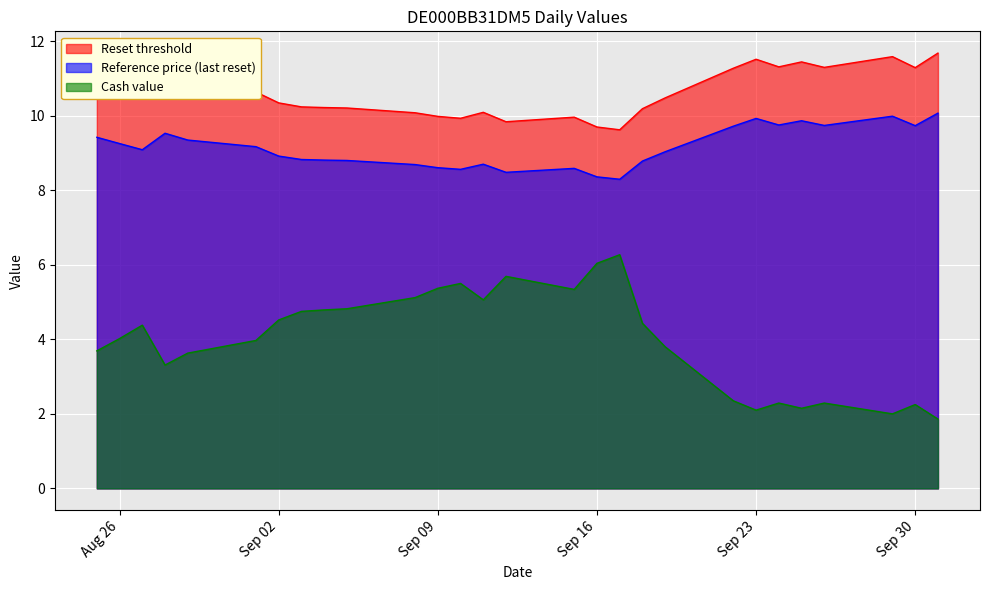

Between 2025-09-03 and 2025-09-25, which is larger?

2025-09-25